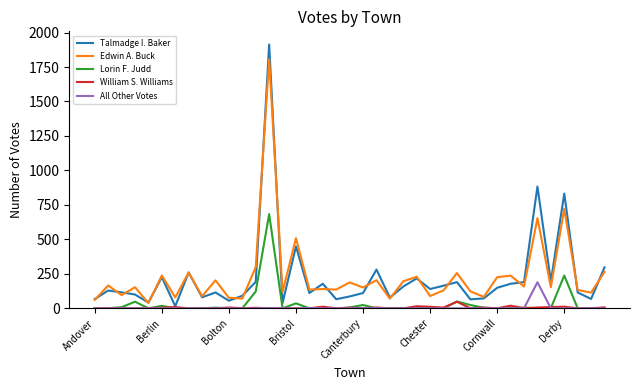

What is the maximum value for All Other Votes?

189